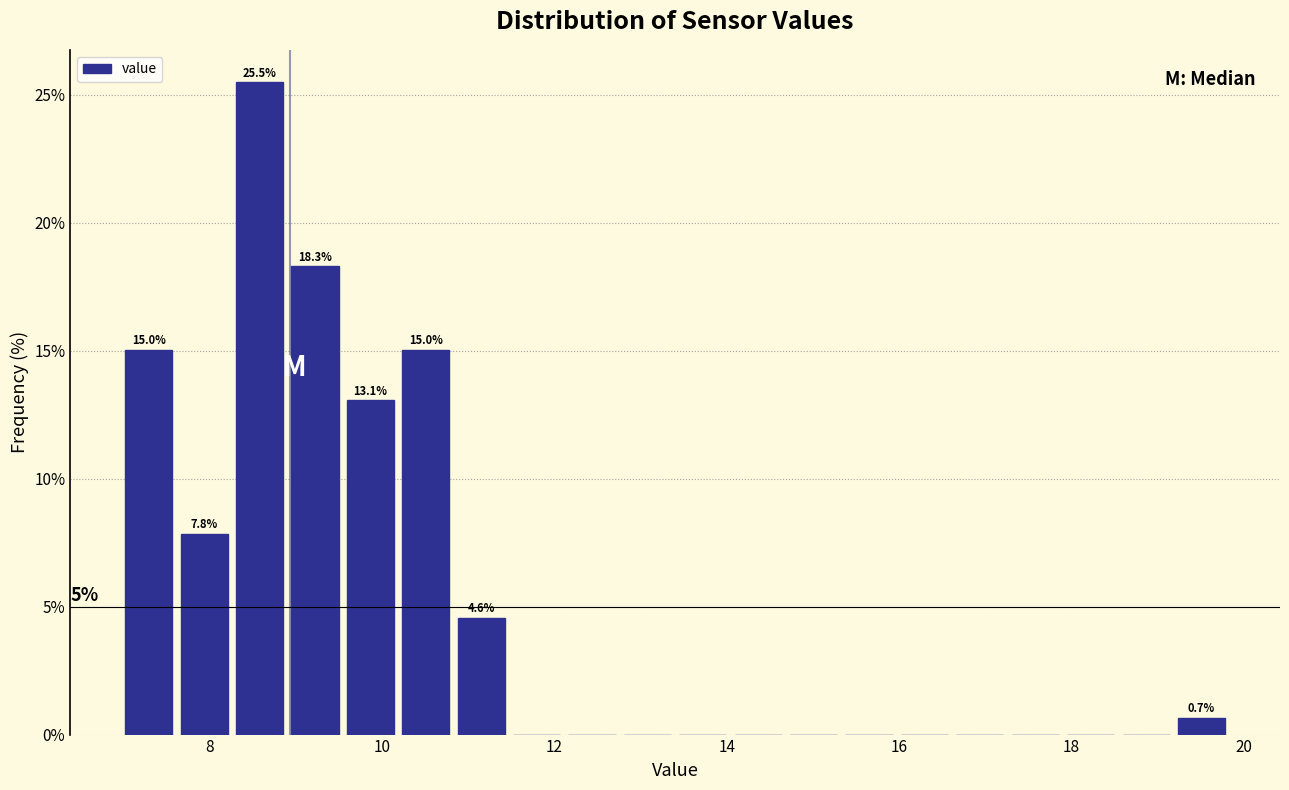

Read against the x-axis, roughly where is the centre of the tallest bar?

8.6